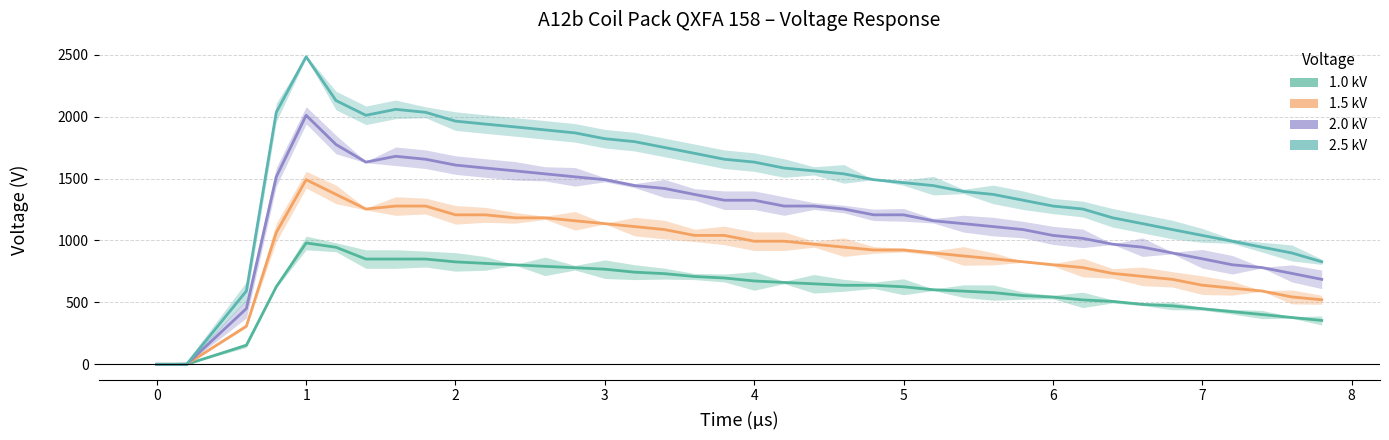

What is the total value across all series at 35?

2838